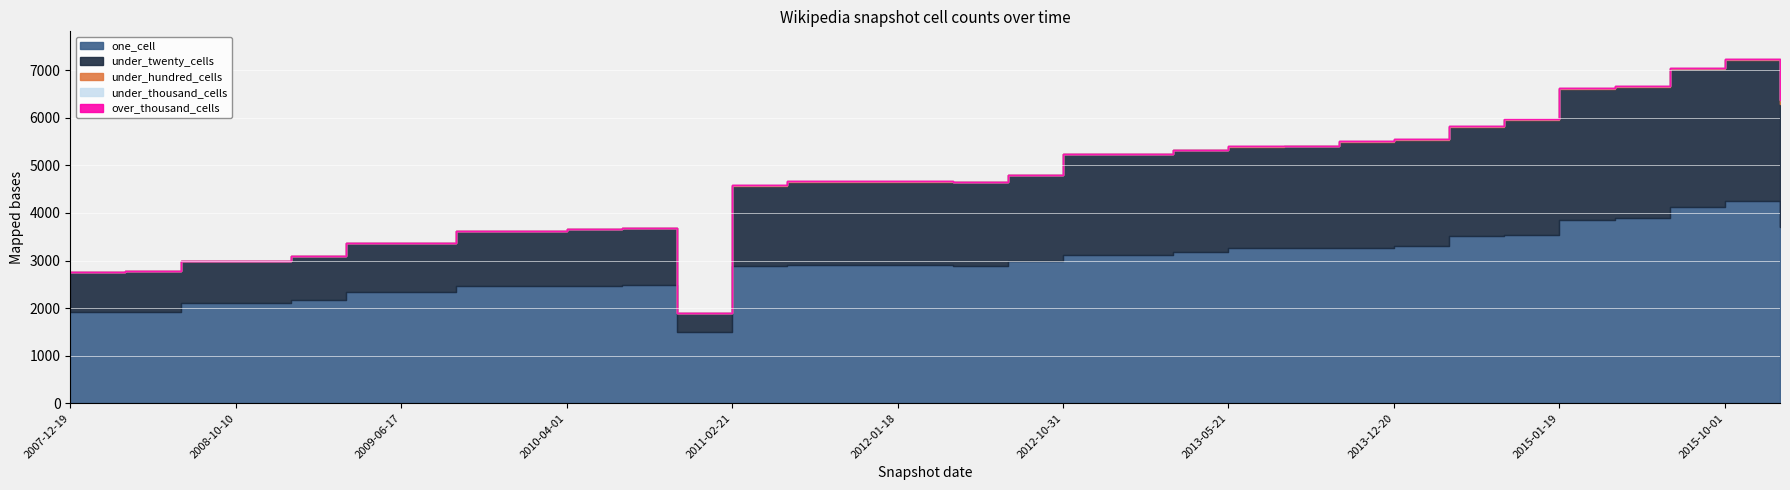

What is the difference between the under_hundred_cells values at 2015-10-01 and 2012-07-13?

14